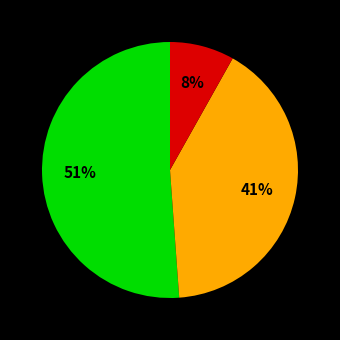

Is there any slice that represents more than half of the pie?

Yes